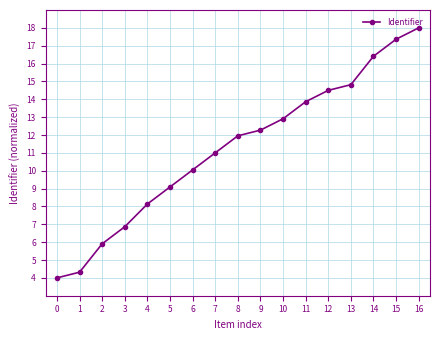

What is the greatest value displayed?

18.0